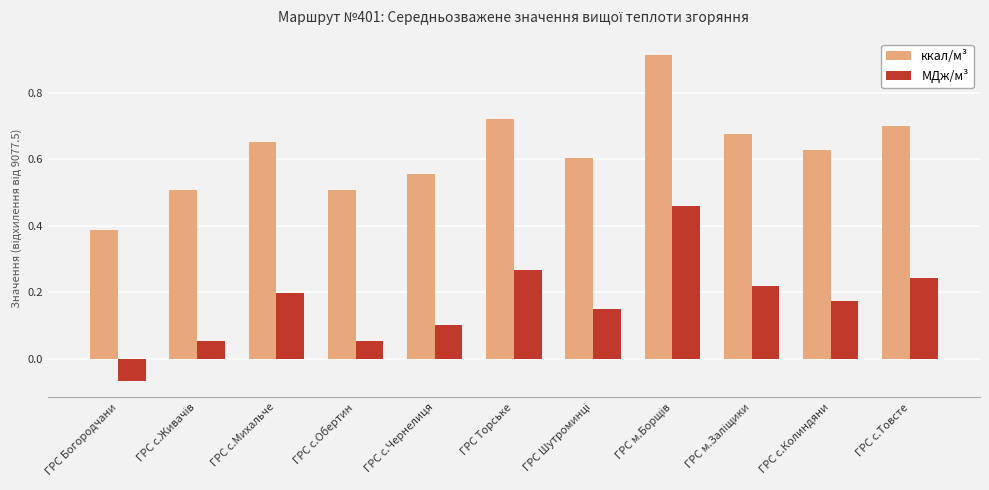

What is the sum of all МДж/м³ values?

1.9